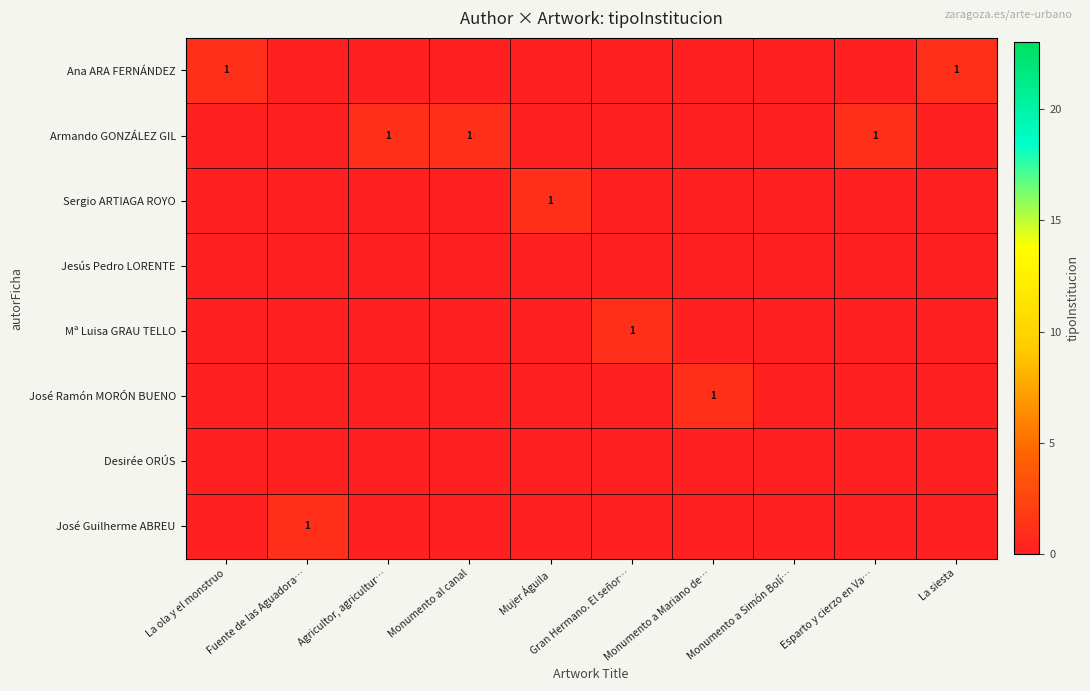

How many values in the row_1 series exceed 0?

3